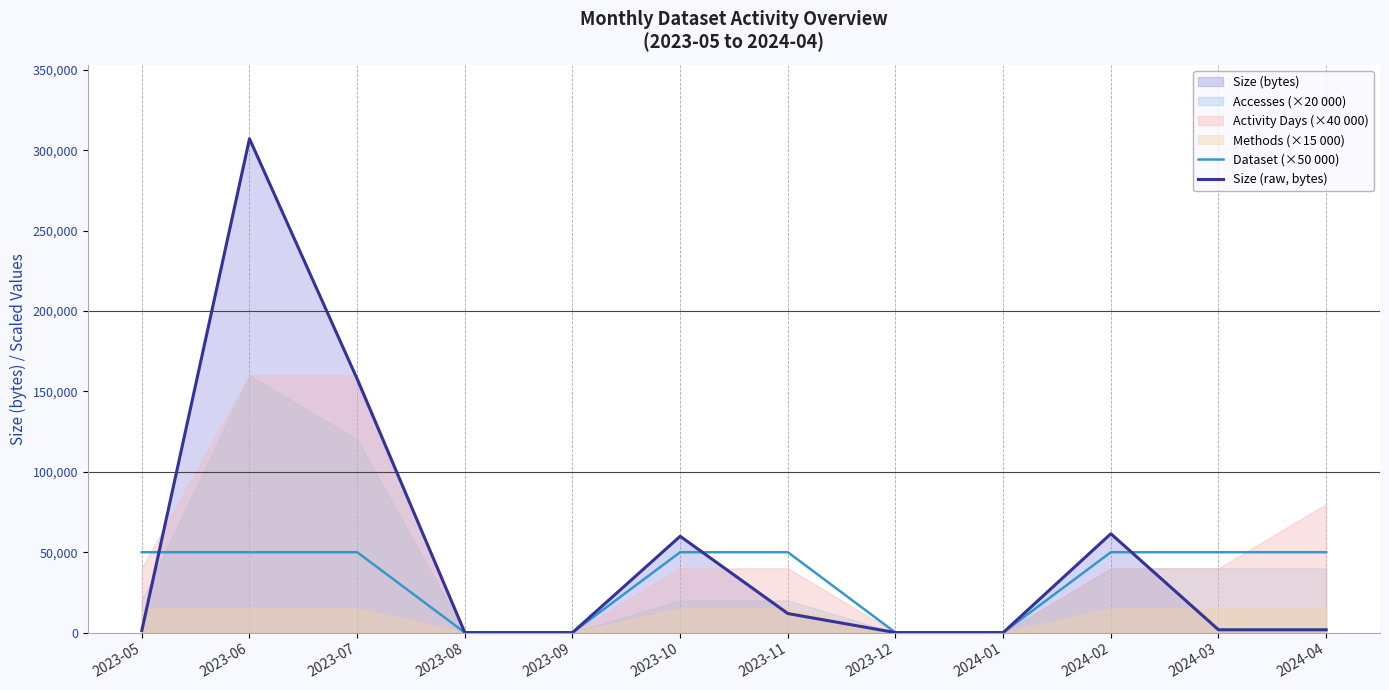

Which series ends up on top after the final intersection of Dataset (×50 000) and Size (raw, bytes)?

Dataset (×50 000)